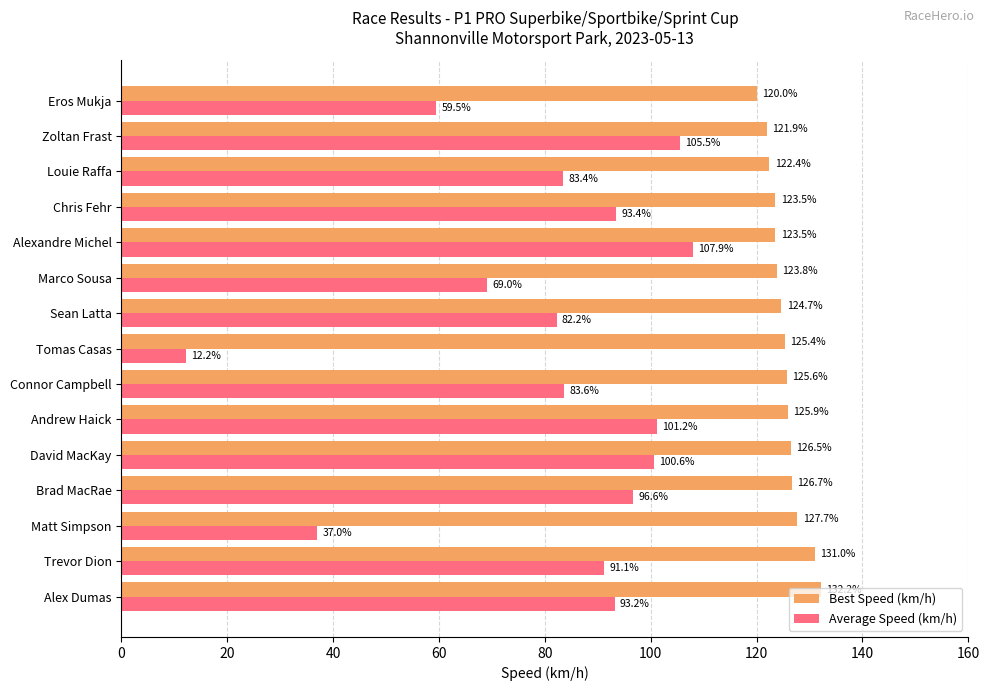

What is the minimum value shown in the chart?

12.2